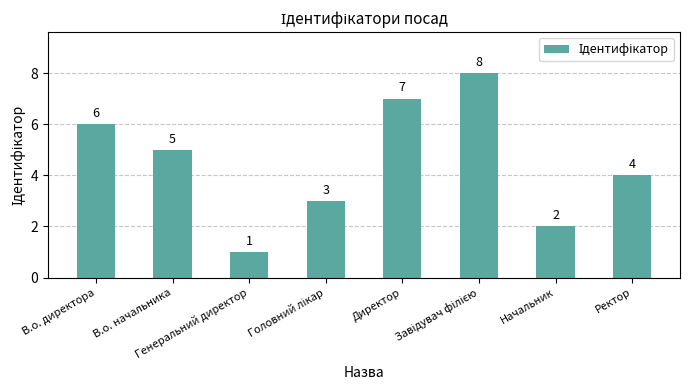

What is the greatest value displayed?

8